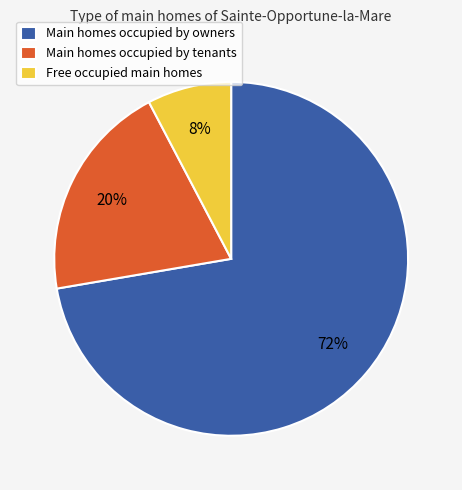

To the nearest percent, what is the difference between the Free occupied main homes and Main homes occupied by tenants slice percentages?

12%